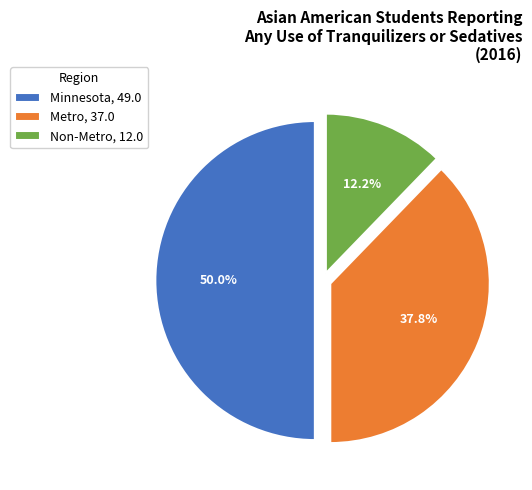

How many segments does this pie chart have?

3